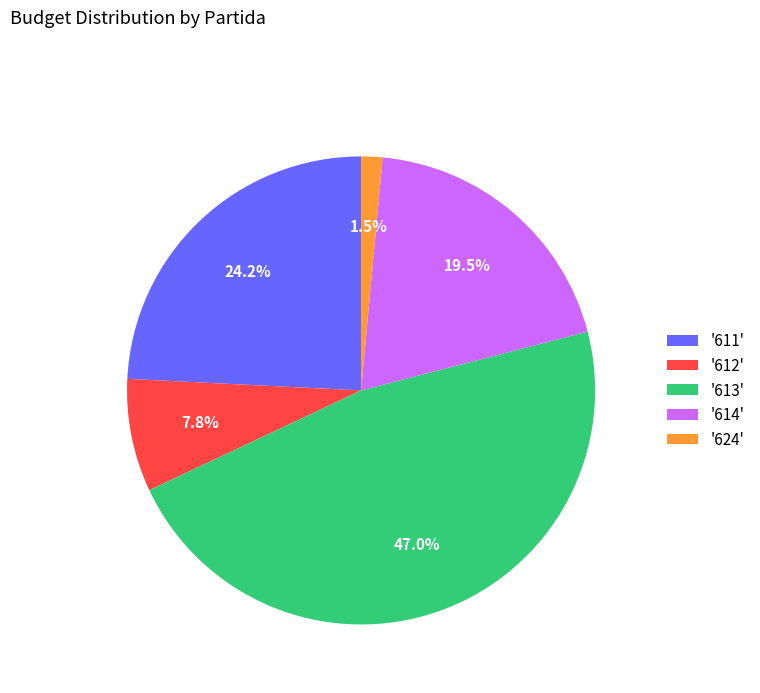

Count the number of slices in the pie.

5